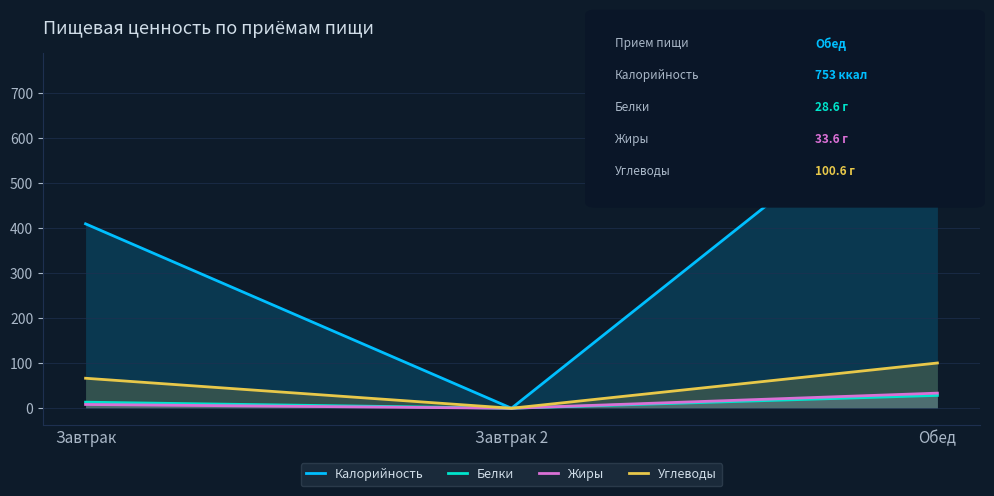

Does the chart display data point markers on the line(s)?

No